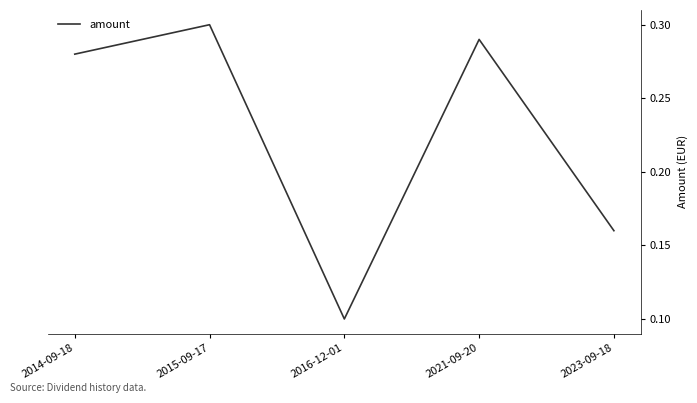

At which label is the value closest to 0?

2016-12-01